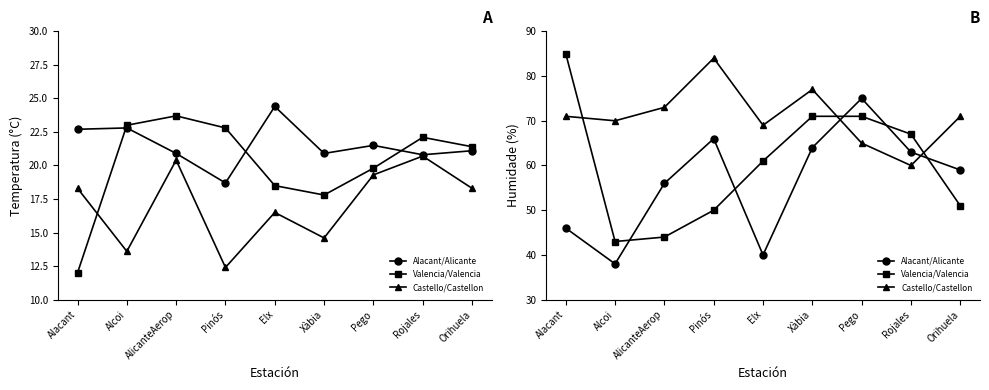

What is the highest value of the Valencia/Valencia series?

85